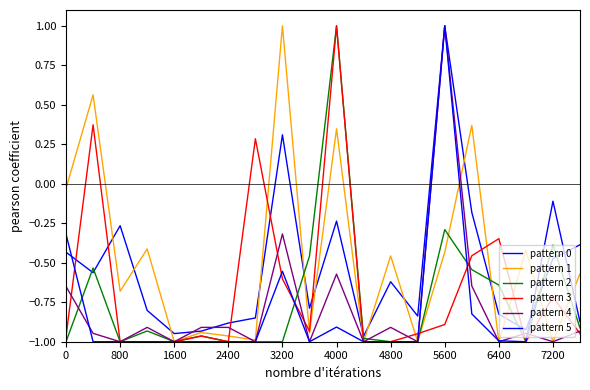

How many categories are shown in the chart?

20